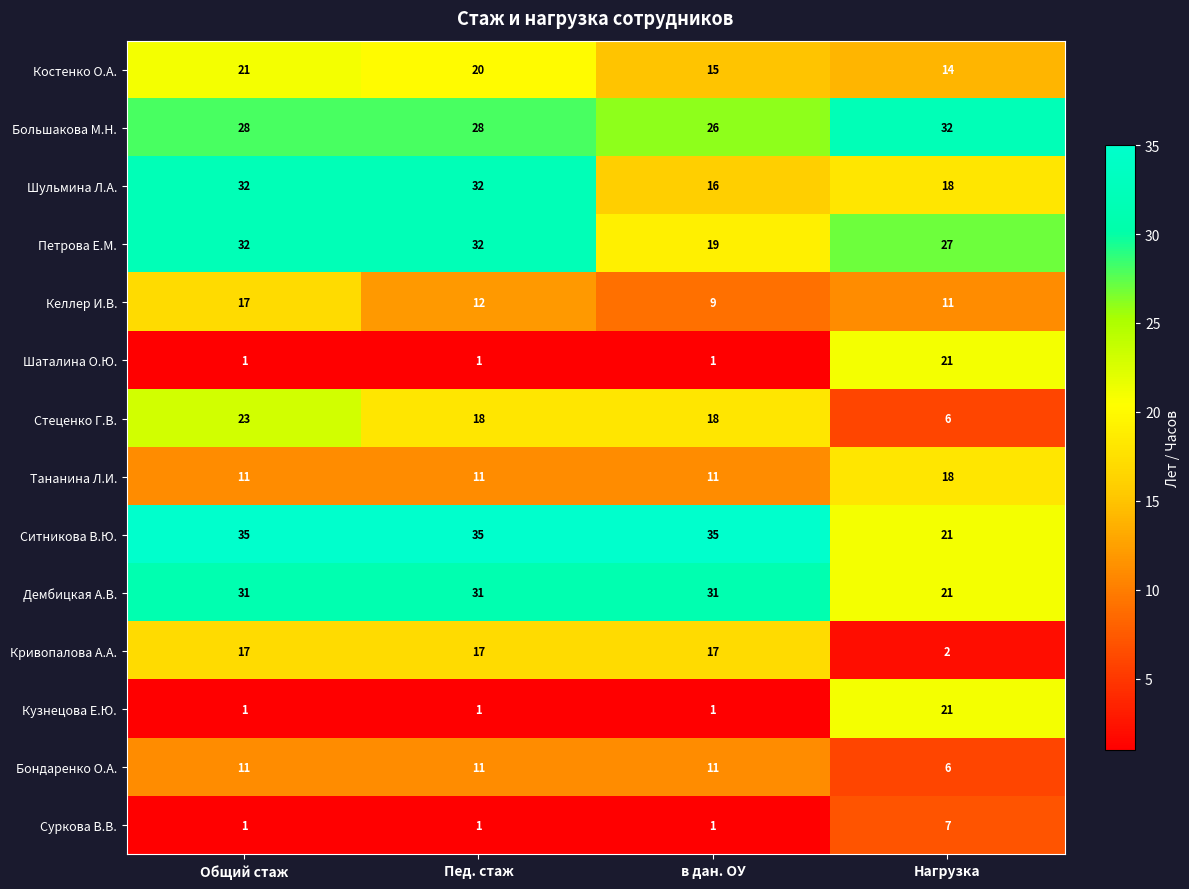

Between Общий стаж and в дан. ОУ, which series saw the biggest shift?

Шульмина Л.А.